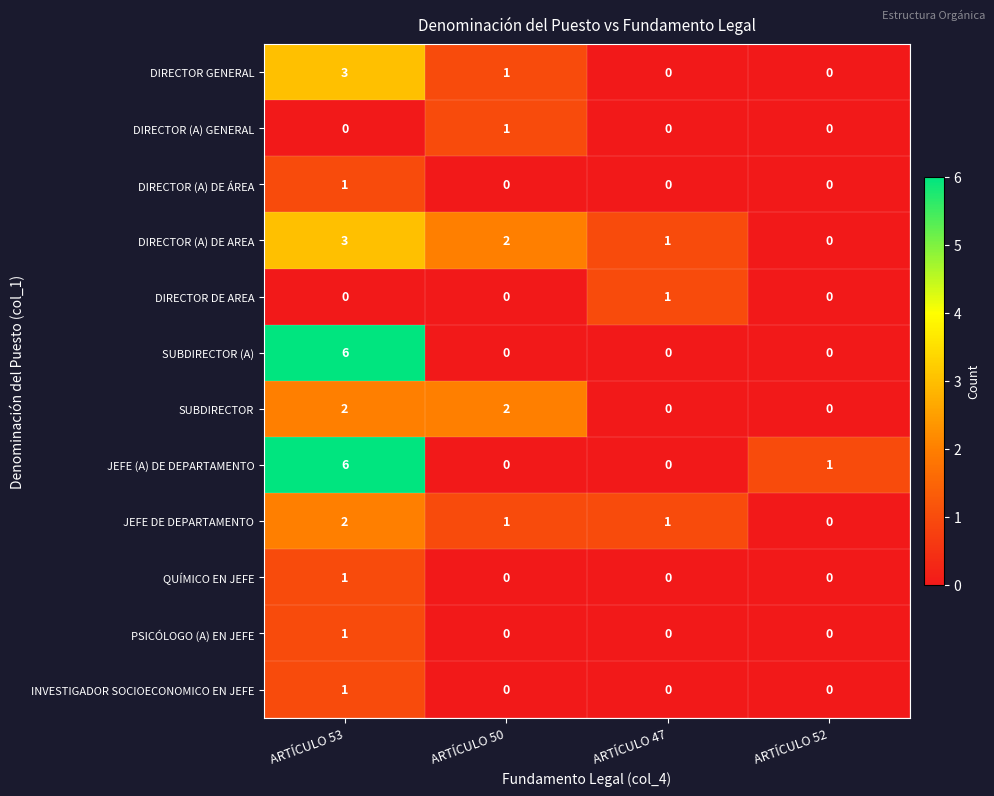

What is the sum of all SUBDIRECTOR (A) values?

6